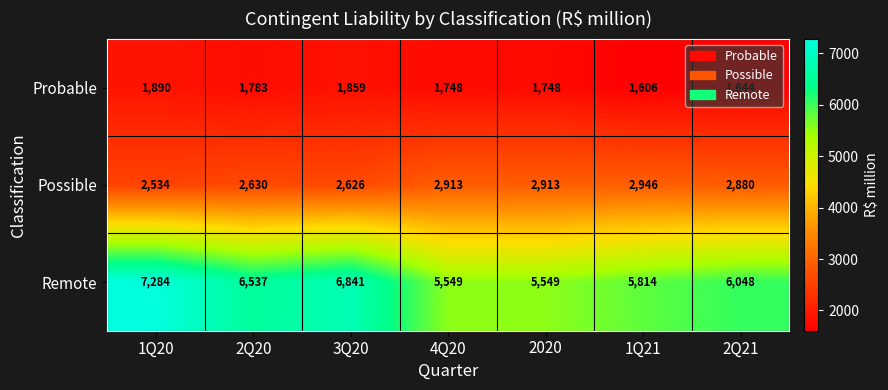

Between 1Q20 and 3Q20, which series saw the biggest shift?

Remote